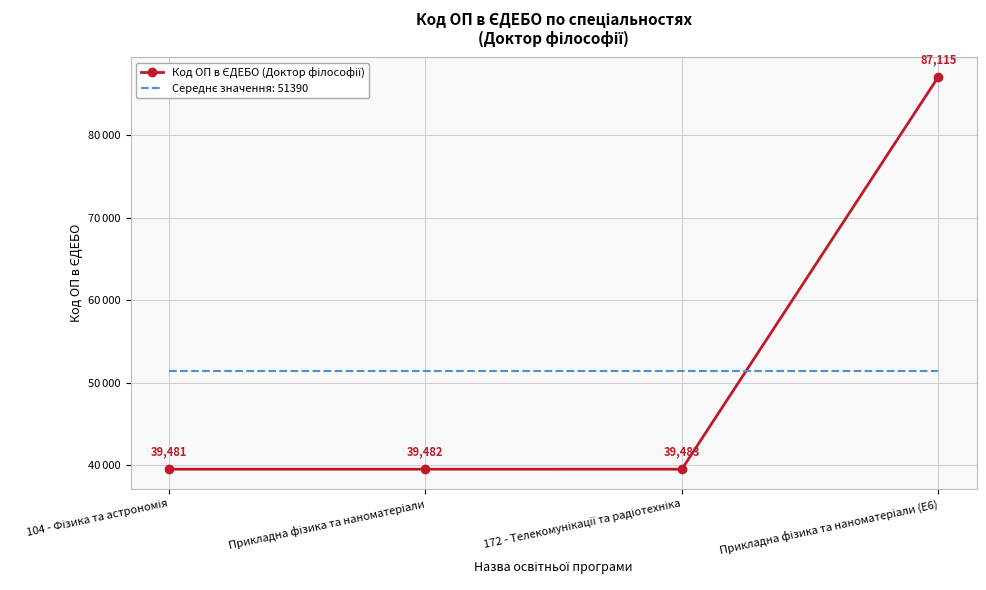

What is the smallest value displayed?

39481